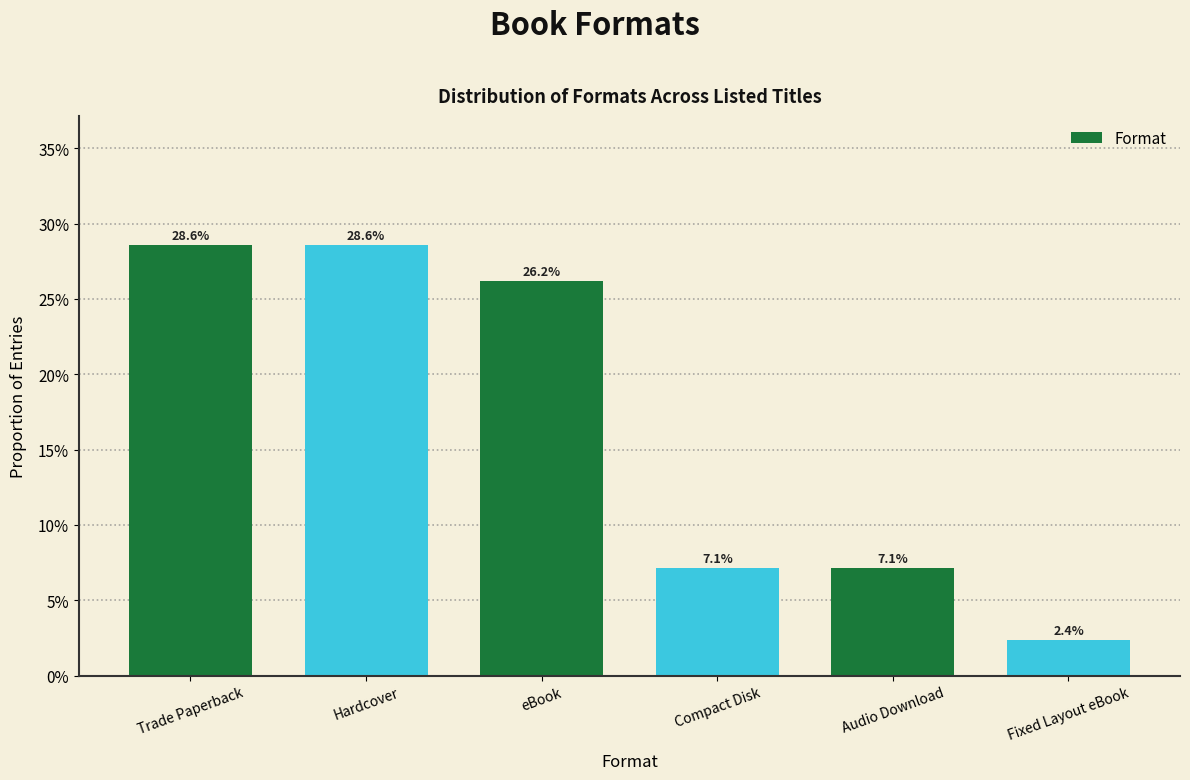

Are the bars horizontal?

No